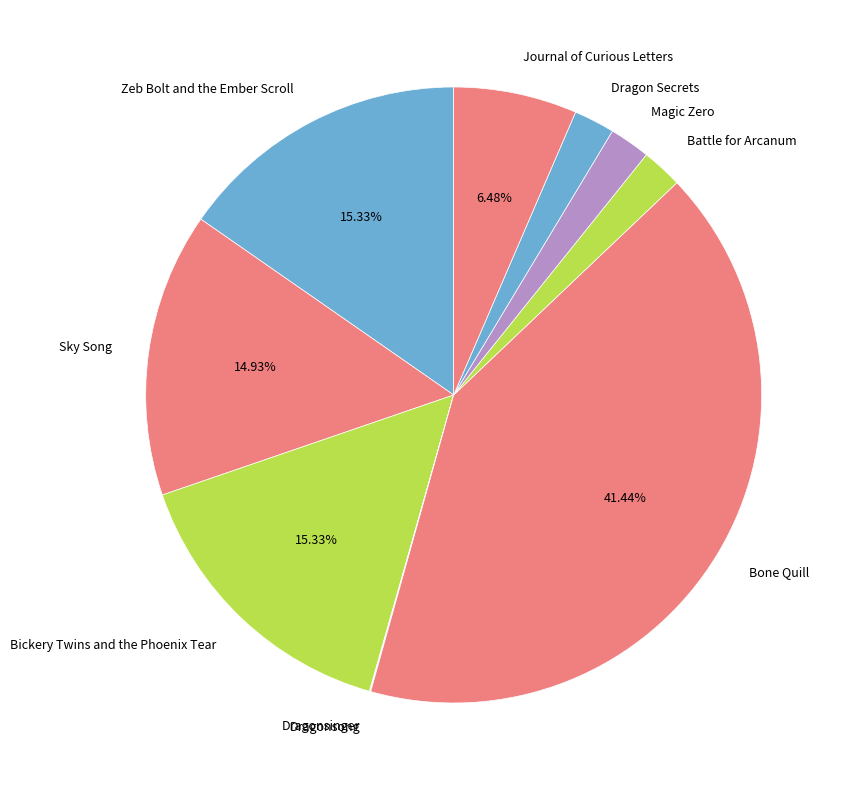

To the nearest percent, what is the combined percentage of Magic Zero and Bone Quill?

44%